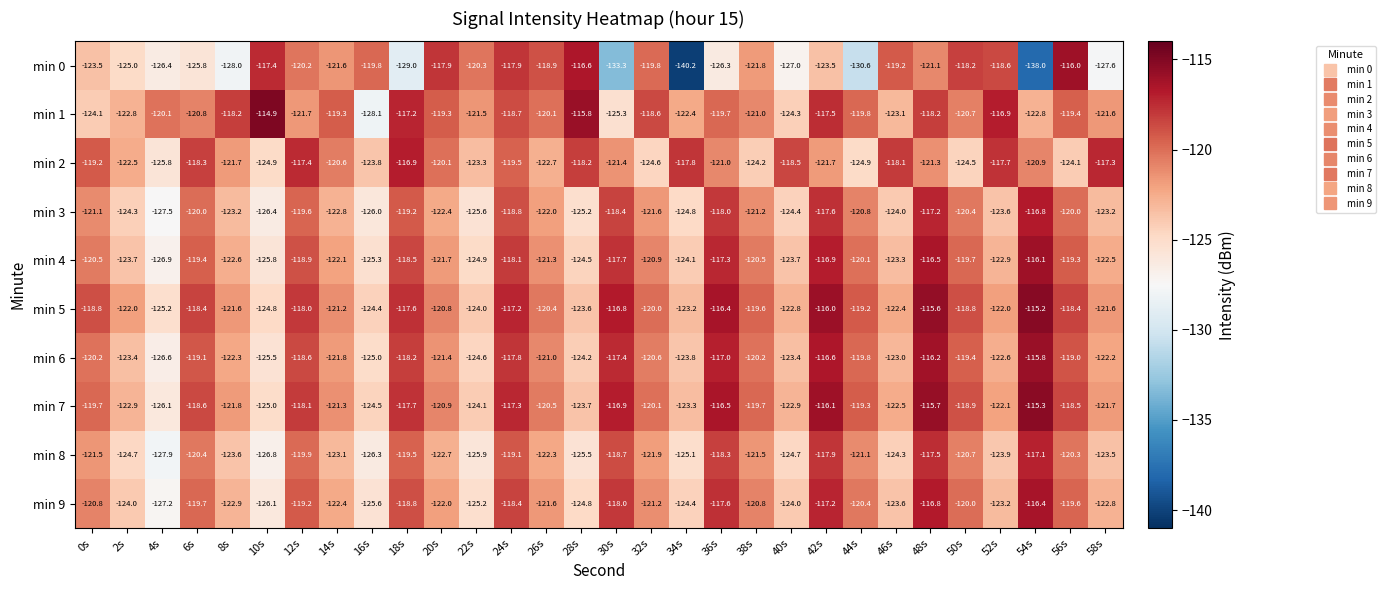

What is the difference between the second highest and minimum values in the min 9 series?

10.4